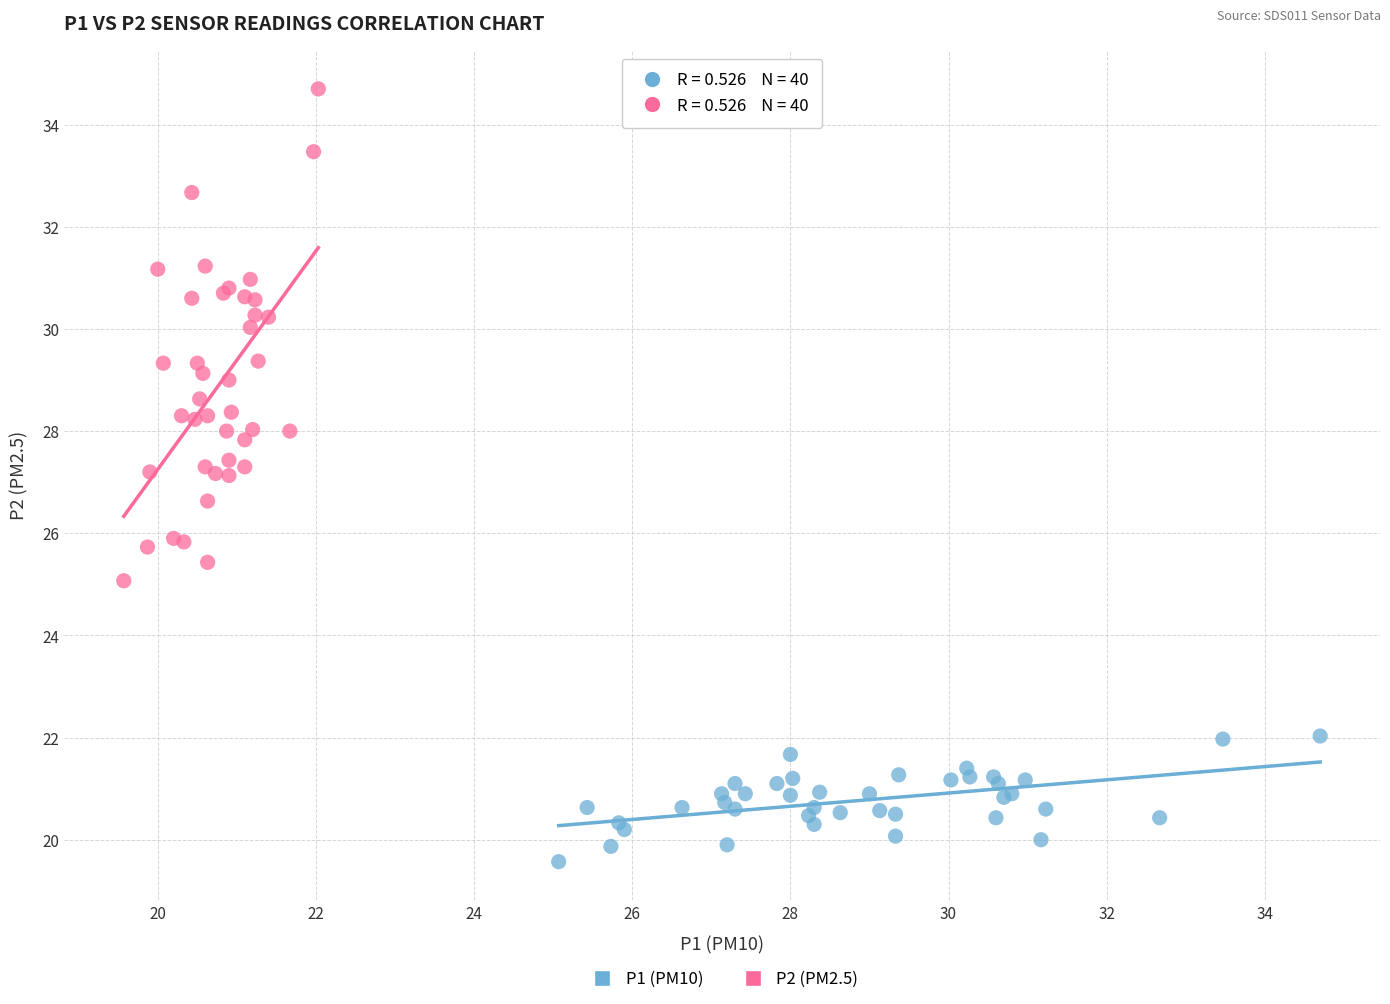

What are all the series names shown in the legend?

P1 (PM10), P2 (PM2.5)